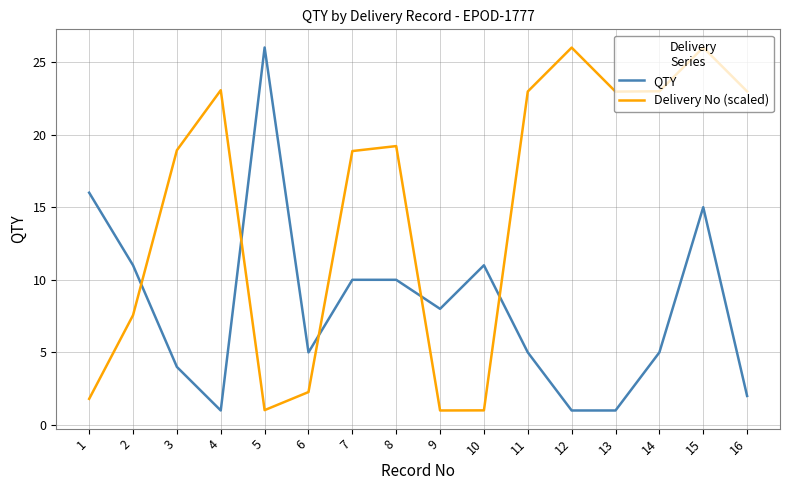

After their last crossing, which series has the higher values: Delivery No (scaled) or QTY?

Delivery No (scaled)